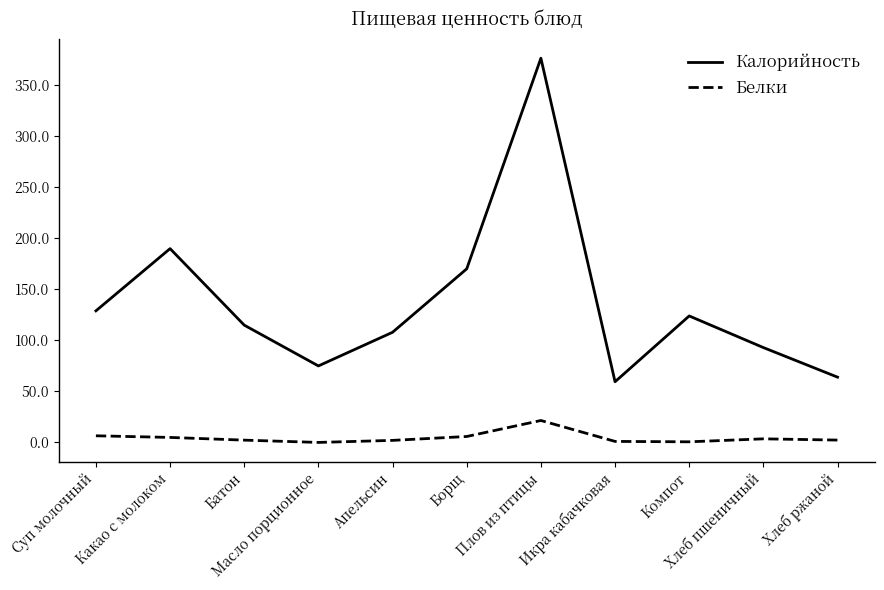

True or false: Калорийность and Белки cross at least once.

False